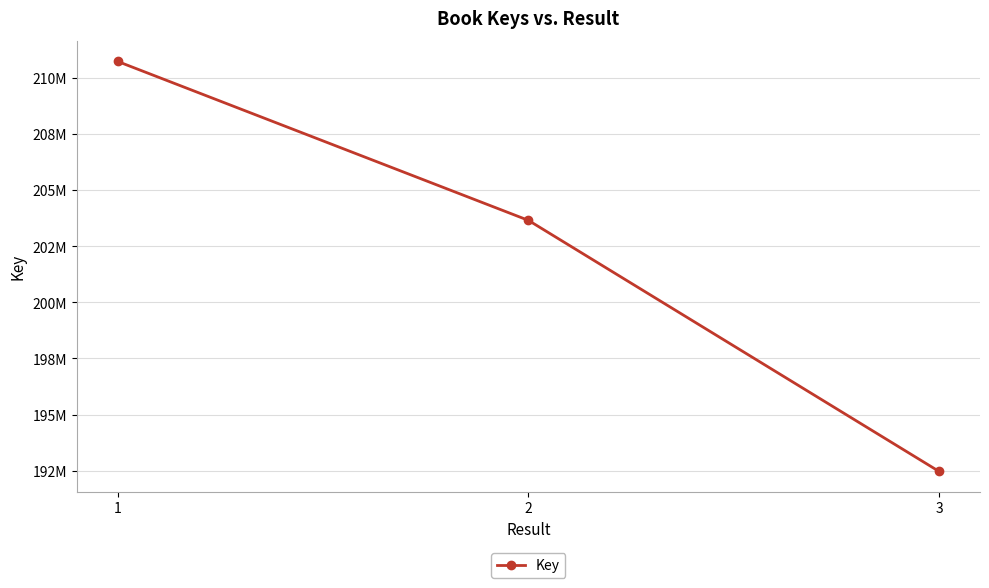

What value does the data have at 1, to the nearest 50?

210745550